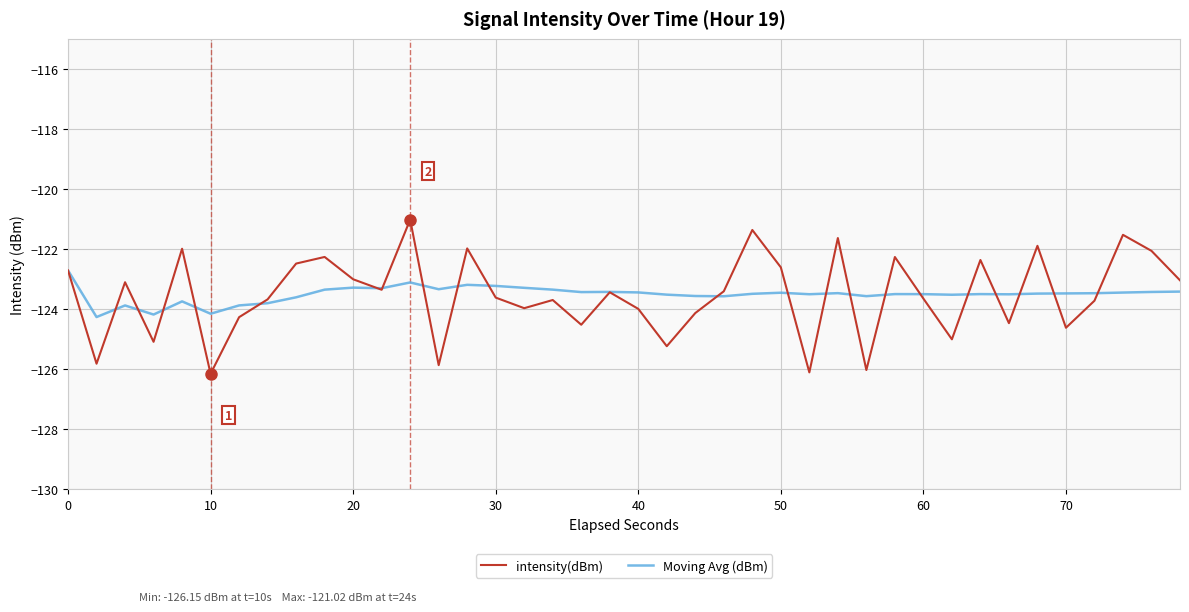

True or false: Moving Avg (dBm) and intensity(dBm) cross at least once.

True